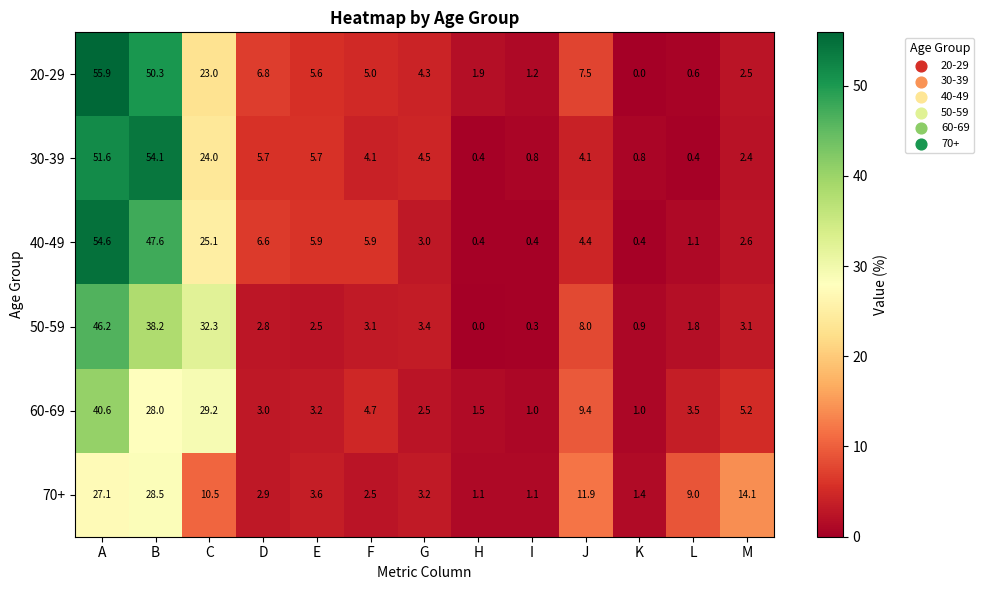

Is it true that 30-39 equals 1.1 at K?

False